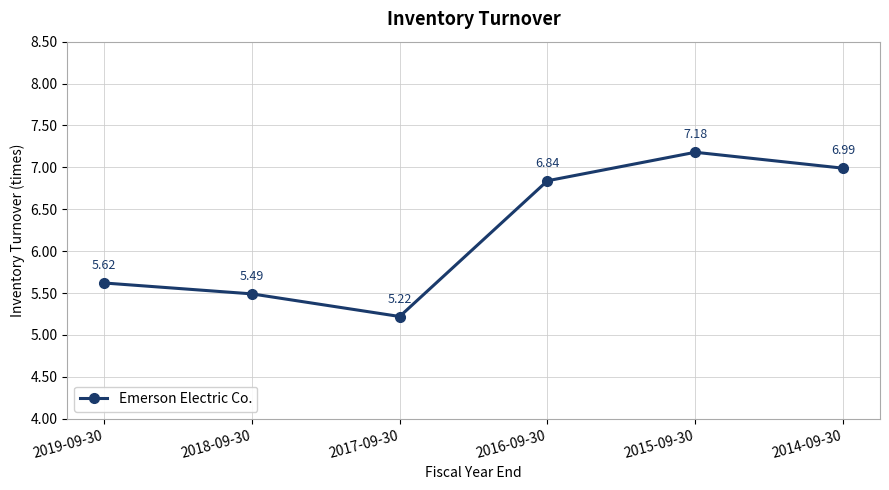

At which category does the data reach its first local peak?

2015-09-30